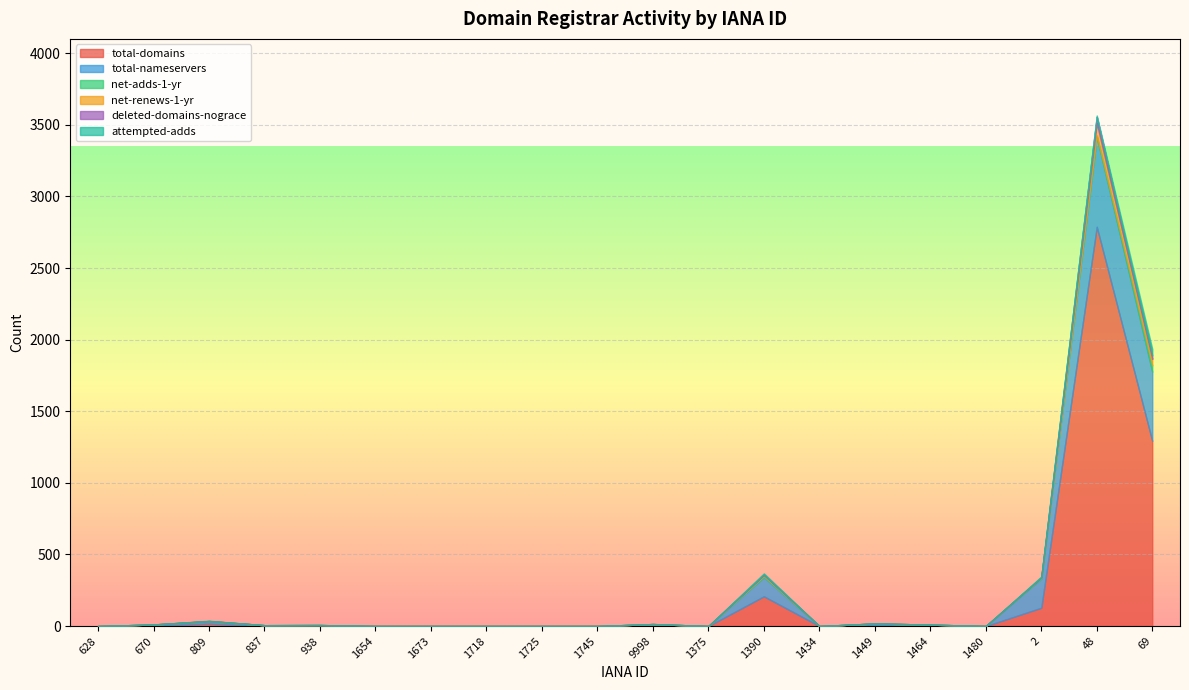

Reading left to right, transcribe all the data shown in this chart.

total-domains: 0	4	17	2	2	0	0	0	0	0	5	0	208	0	6	2	0	128	2788	1293
total-nameservers: 0	7	16	4	5	0	0	0	0	0	9	0	134	0	12	8	0	203	629	483
net-adds-1-yr: 0	0	2	0	0	0	0	0	0	0	0	0	8	0	0	0	0	6	8	44
net-renews-1-yr: 0	0	0	0	0	0	0	0	0	0	0	0	7	0	0	0	0	2	87	45
deleted-domains-nograce: 0	0	0	0	0	0	0	0	0	0	0	0	3	0	0	0	0	1	44	25
attempted-adds: 0	0	2	0	0	0	0	0	0	0	0	0	8	0	0	0	0	6	9	45